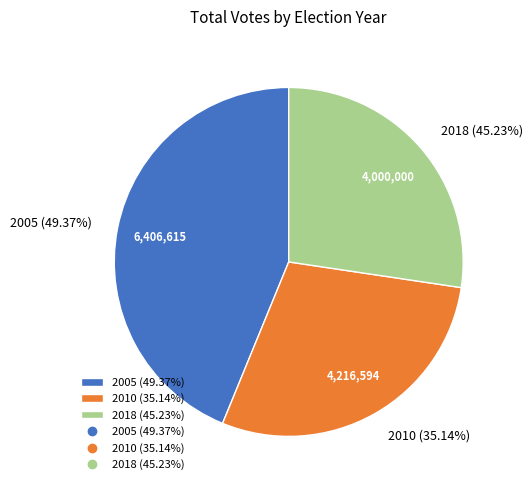

Which slice is the largest?

2005 (49.37%)